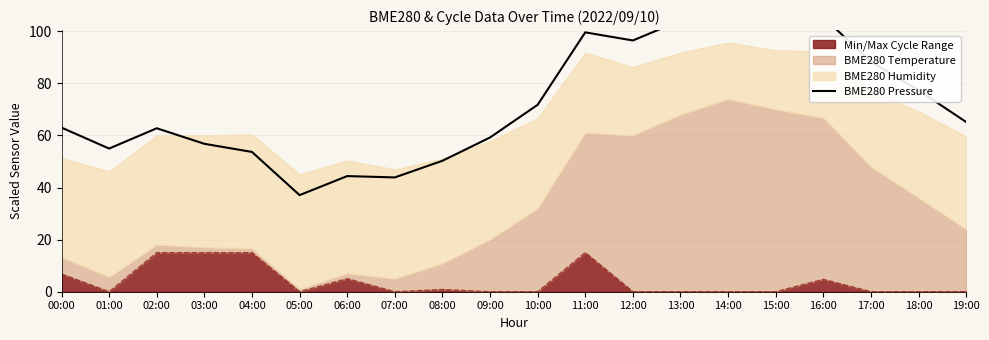

The value of Min/Max Cycle Range at 04:00 is 21.3. True or false?

False